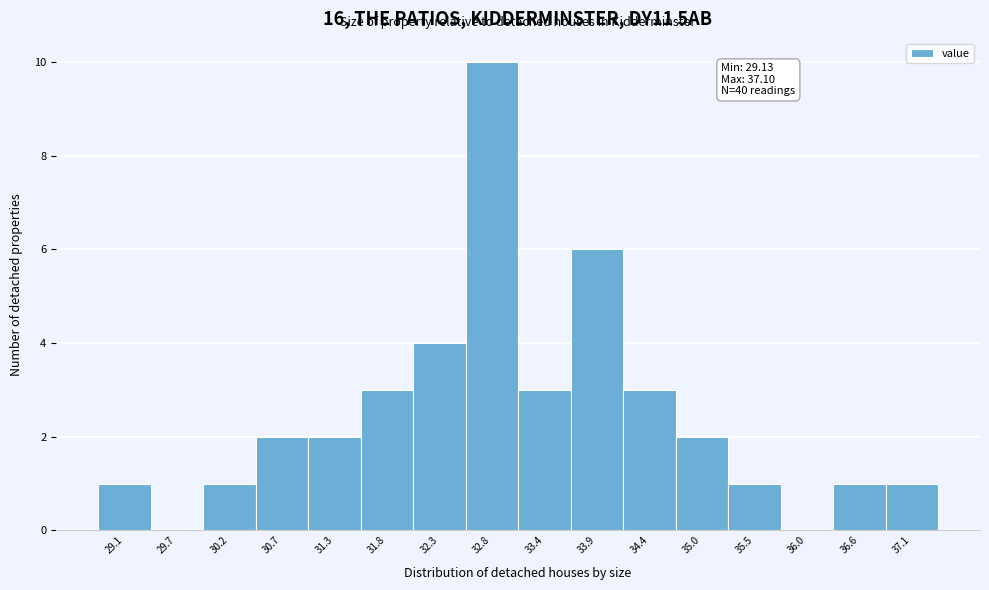

Reading left to right, what are all the values shown in this chart?

29.1=1	29.7=0	30.2=1	30.7=2	31.3=2	31.8=3	32.3=4	32.8=10	33.4=3	33.9=6	34.4=3	35.0=2	35.5=1	36.0=0	36.6=1	37.1=1